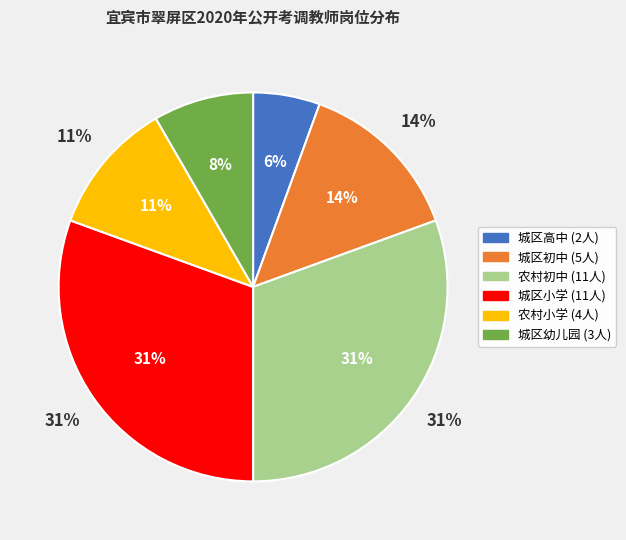

Does any single category account for the majority?

No